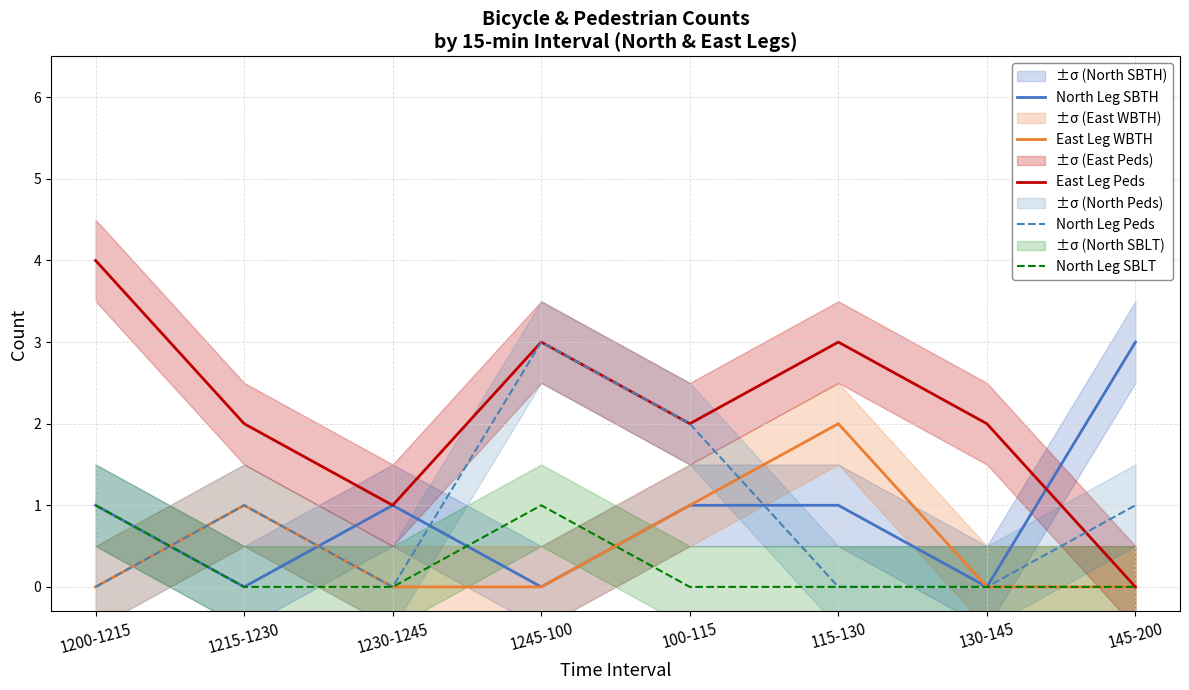

Between 1245-100 and 100-115, which is larger?

100-115